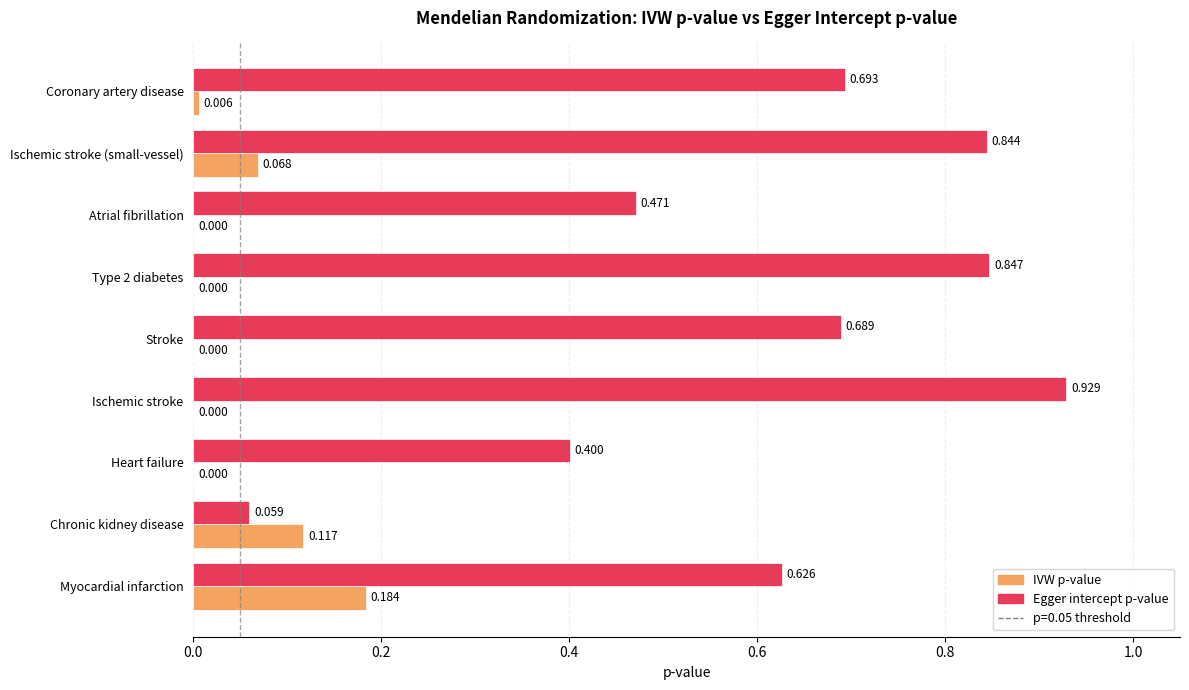

At which label does Egger intercept p-value reach its peak?

Ischemic stroke